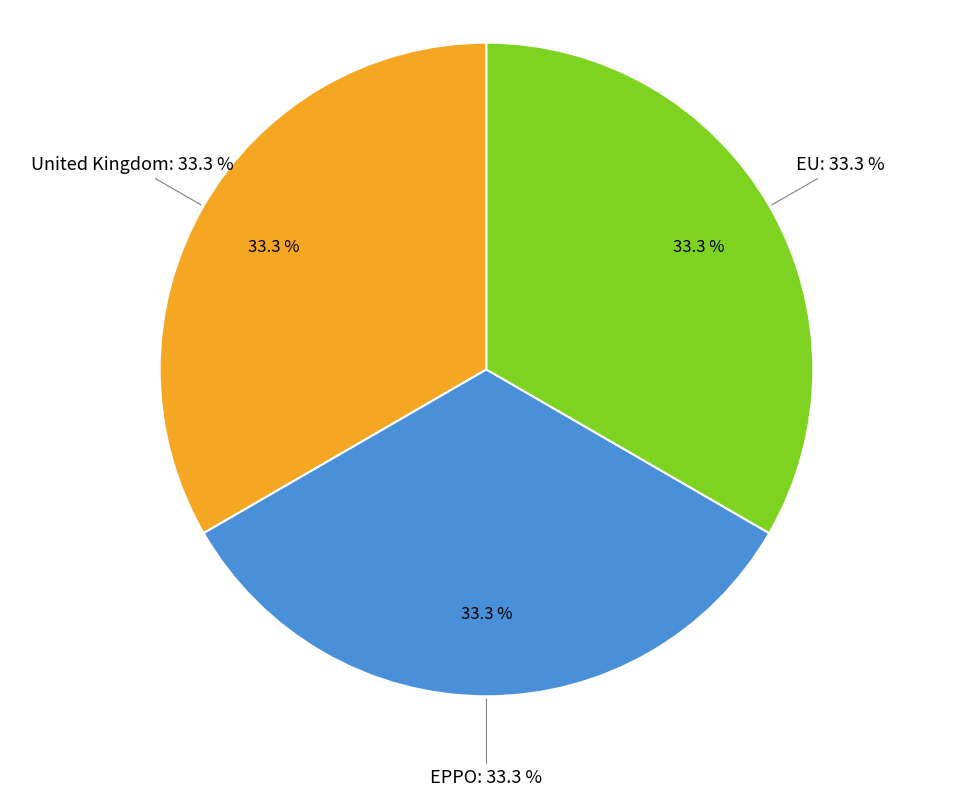

What percentage is the EU slice, to the nearest percent?

33%